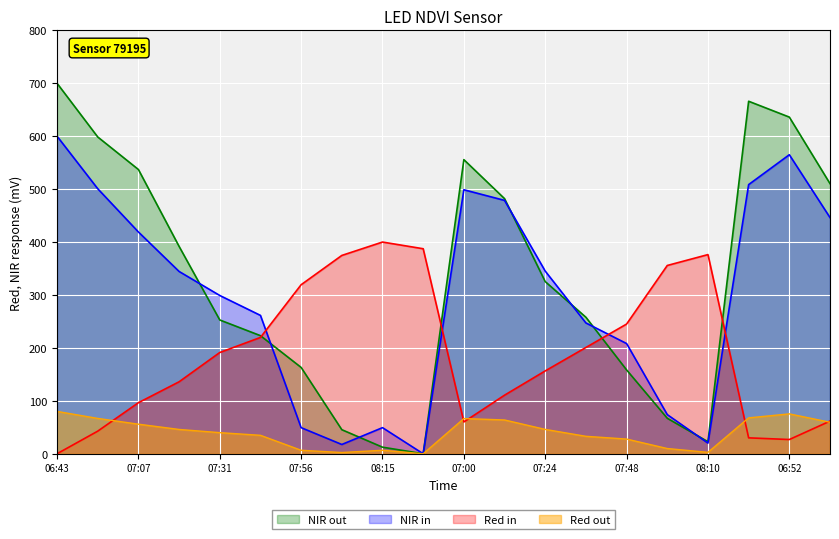

The temperature series shows 387.4 at 08:17. True or false?

True